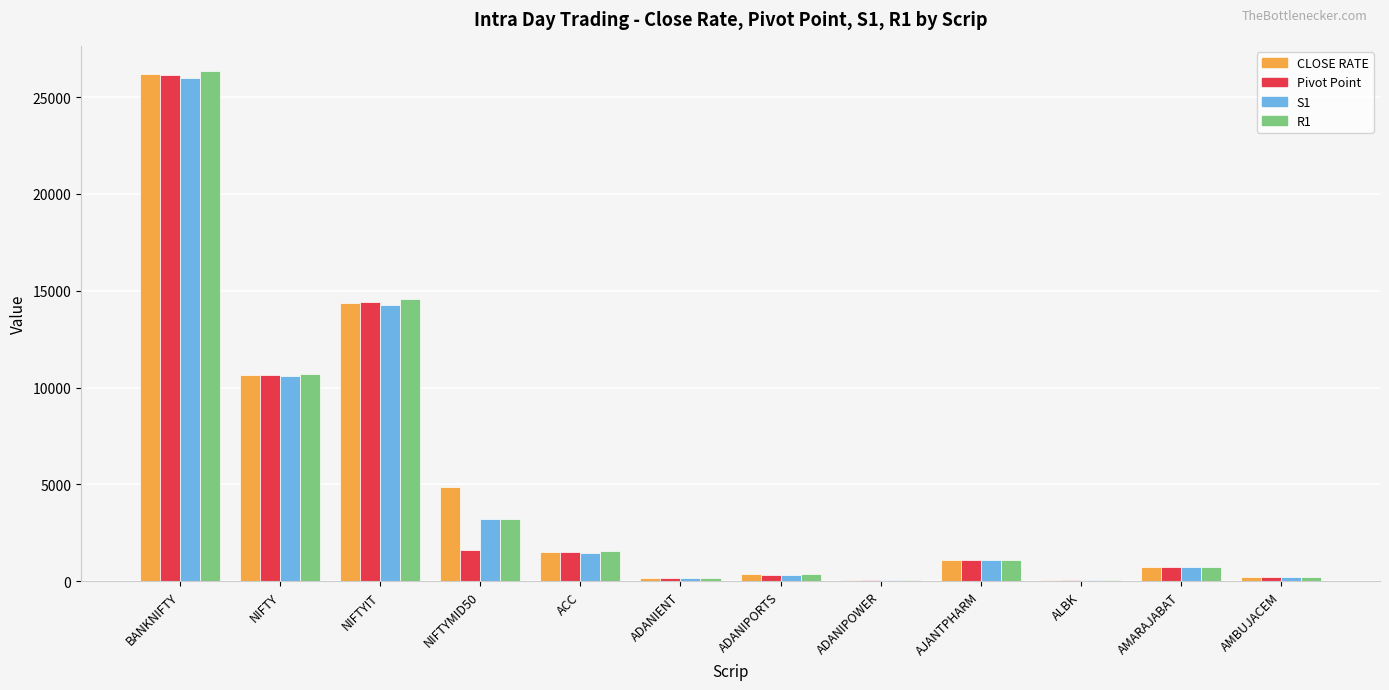

How many data points in S1 are above 1076?

6